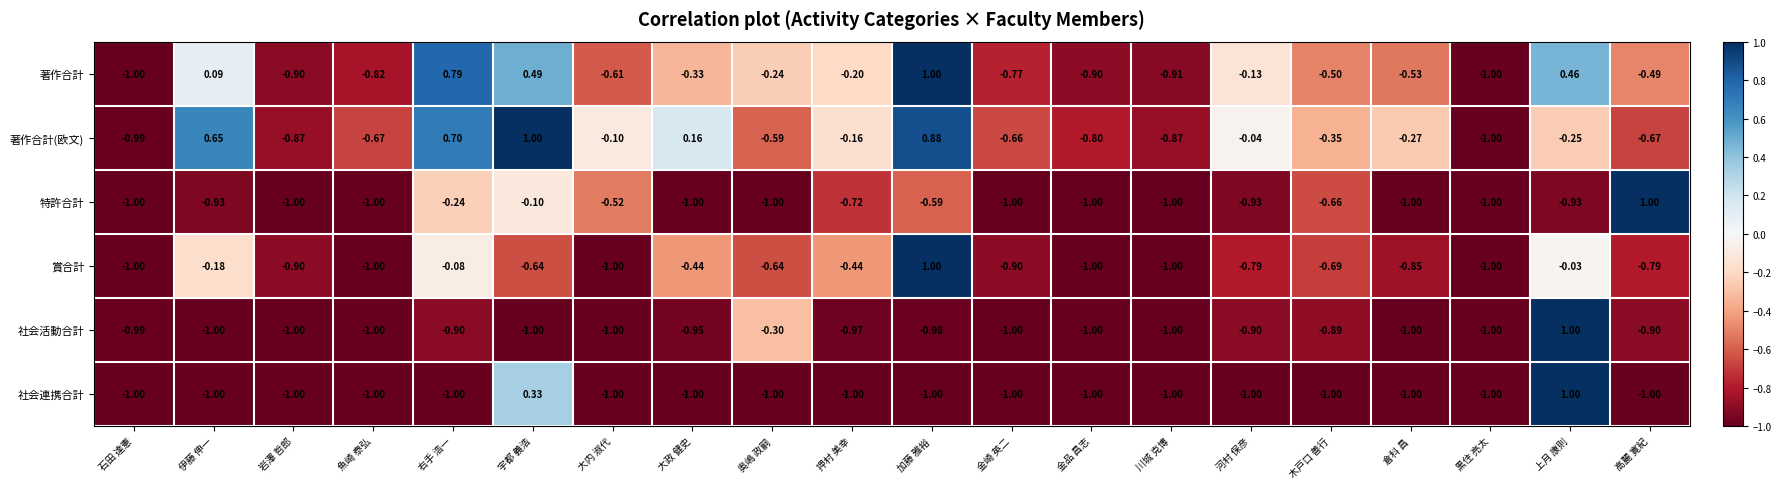

Which category has the highest value in the 著作合計 series?

加藤 雅裕